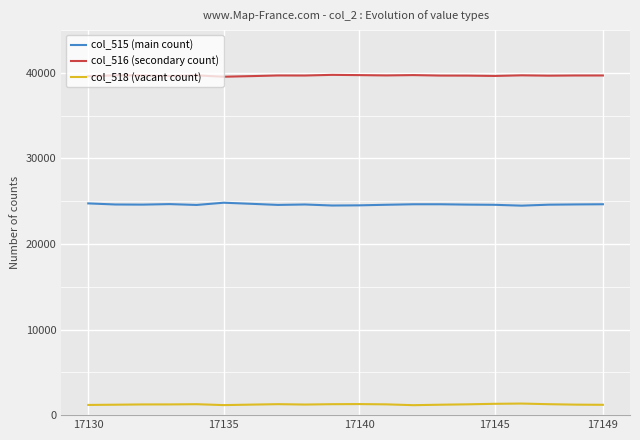

What are all the series names shown in the legend?

col_515 (main count), col_516 (secondary count), col_518 (vacant count)